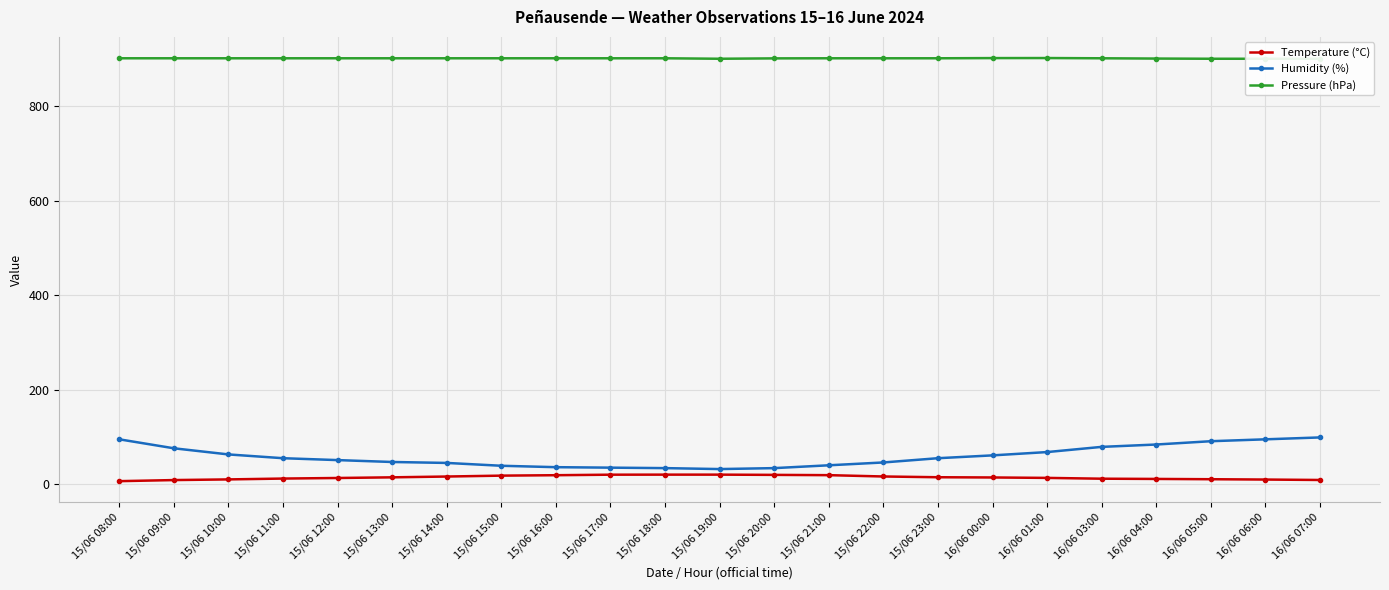

Which label corresponds to the smallest value in the chart?

15/06 08:00